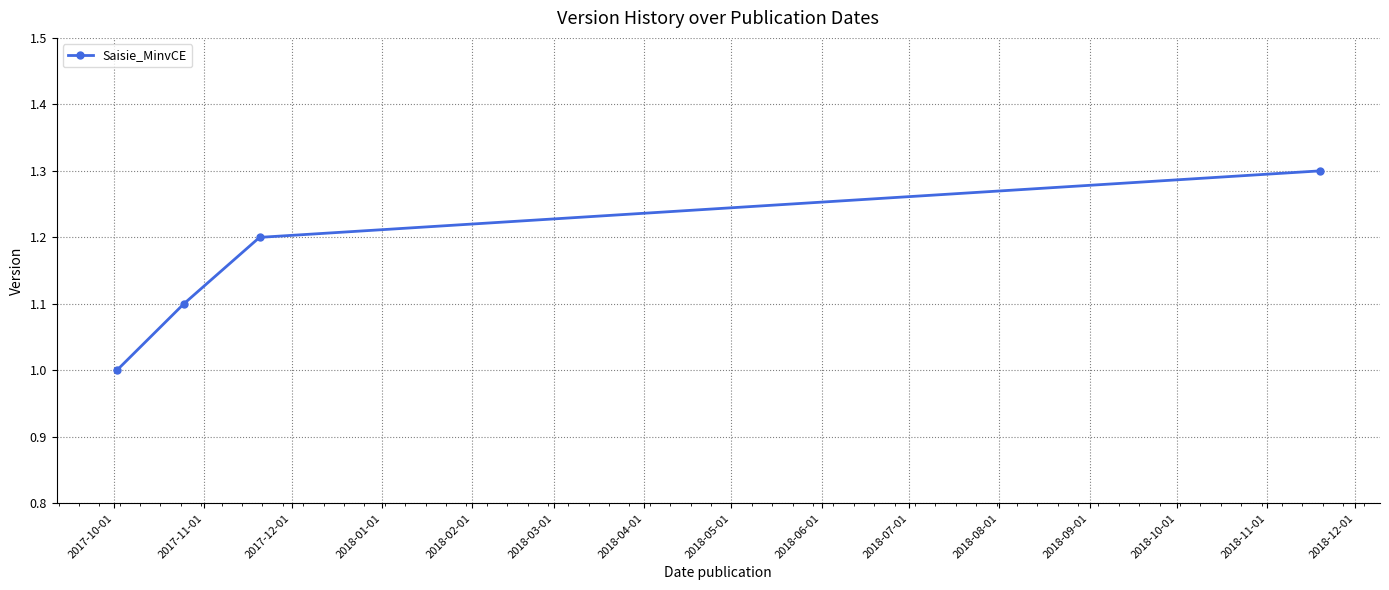

Reading left to right, transcribe all the data shown in this chart.

1.0	1.1	1.2	1.3